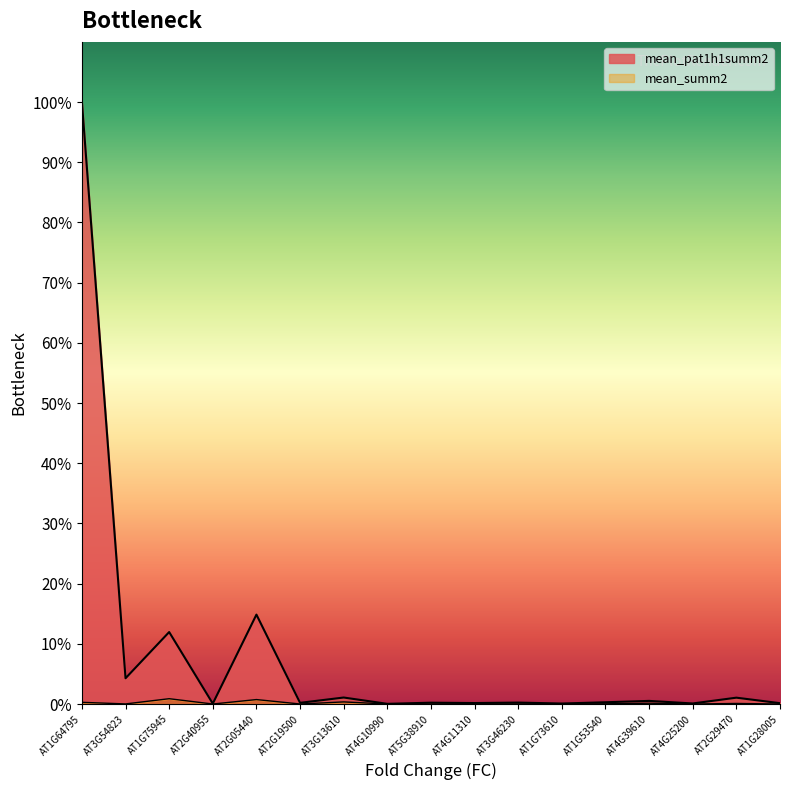

True or false: mean_summ2 and mean_pat1h1summ2 cross at least once.

False